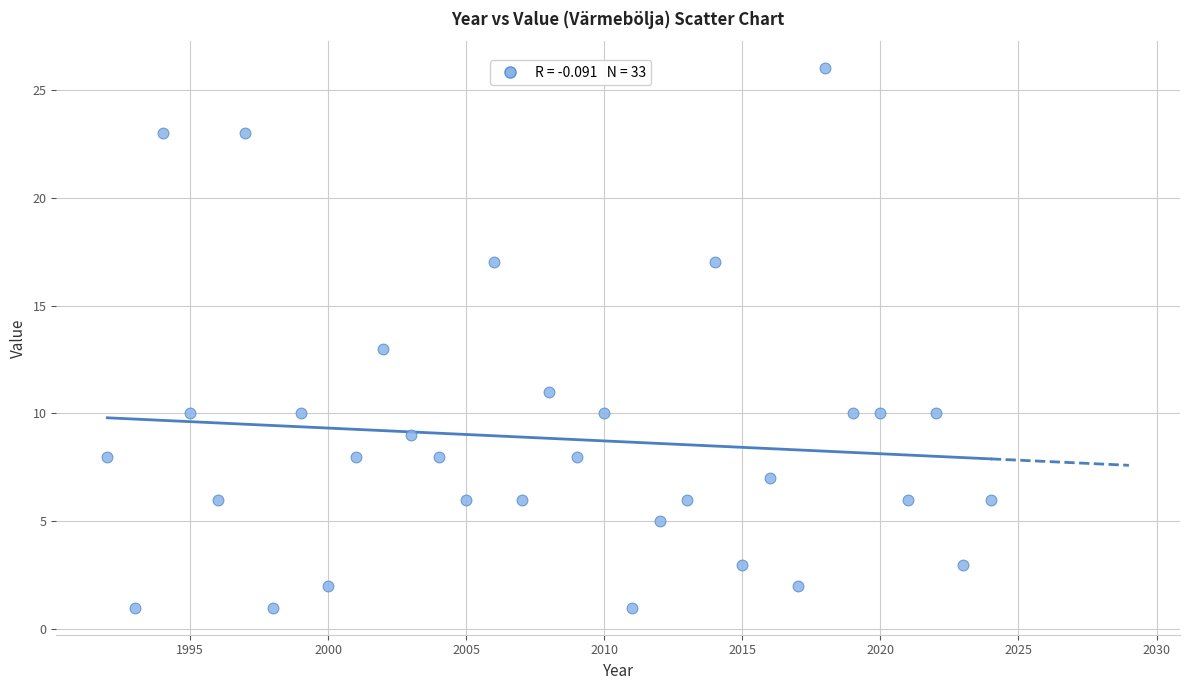

What is the range of X values (max minus min)?

32